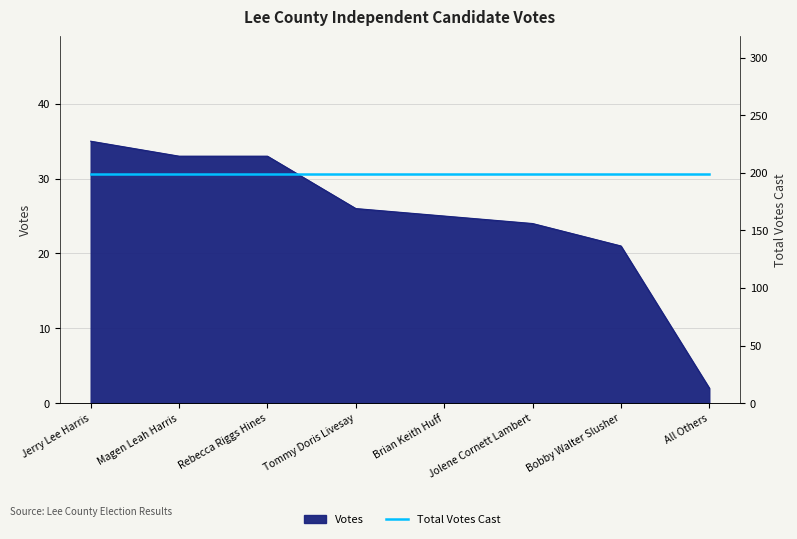

What position from the right is Magen Leah Harris?

7